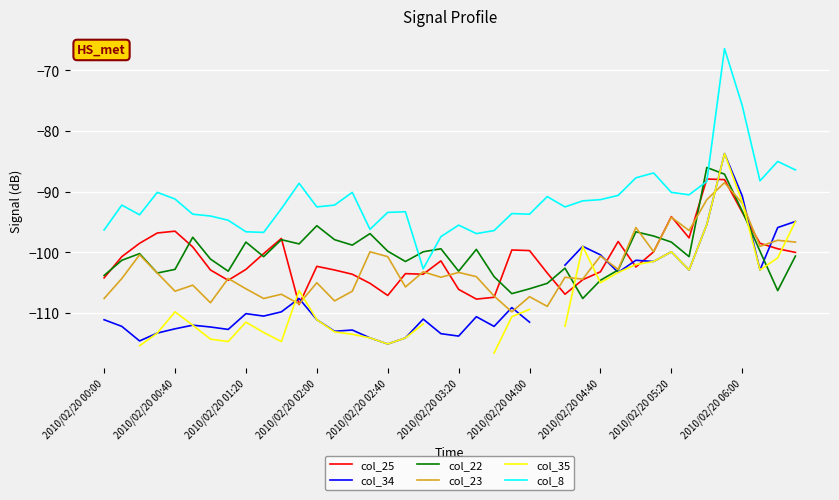

What is the spread (max minus min) of values at 37?

14.7